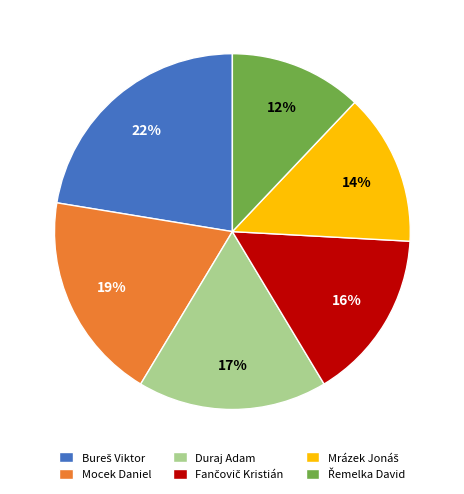

Is it true that Mocek Daniel is 34% of the pie?

False